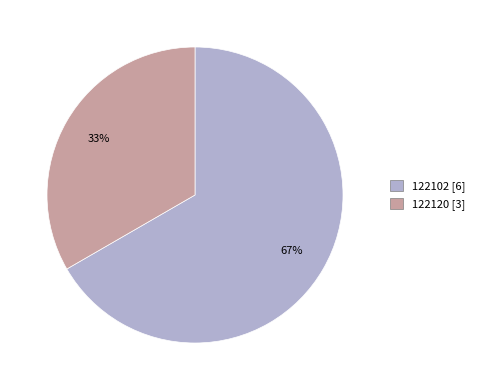

What percentage is the 122102 slice, to the nearest percent?

67%